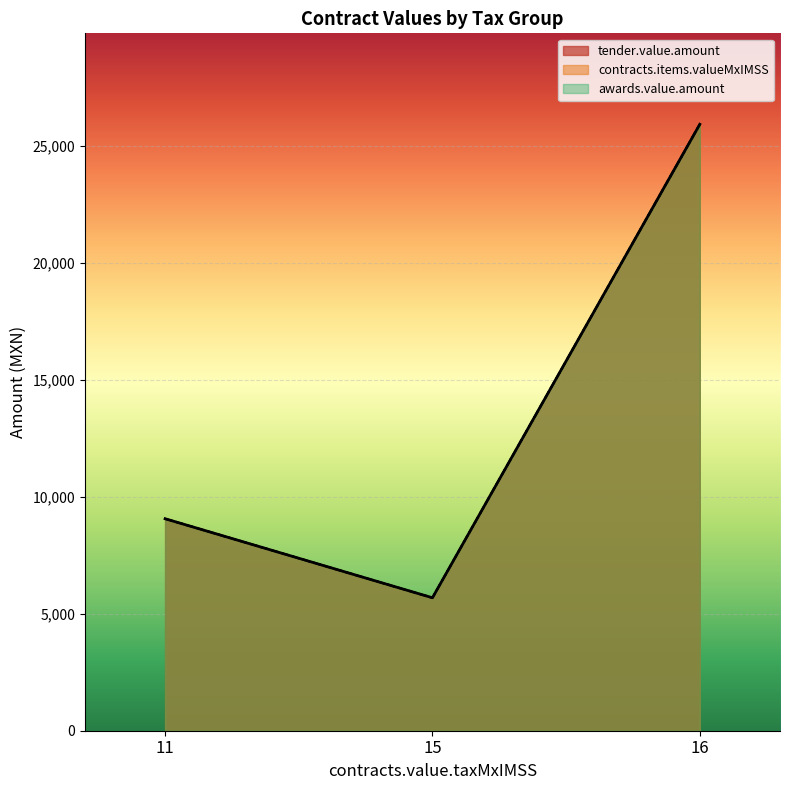

Which series changed the most between 11 and 16?

tender.value.amount